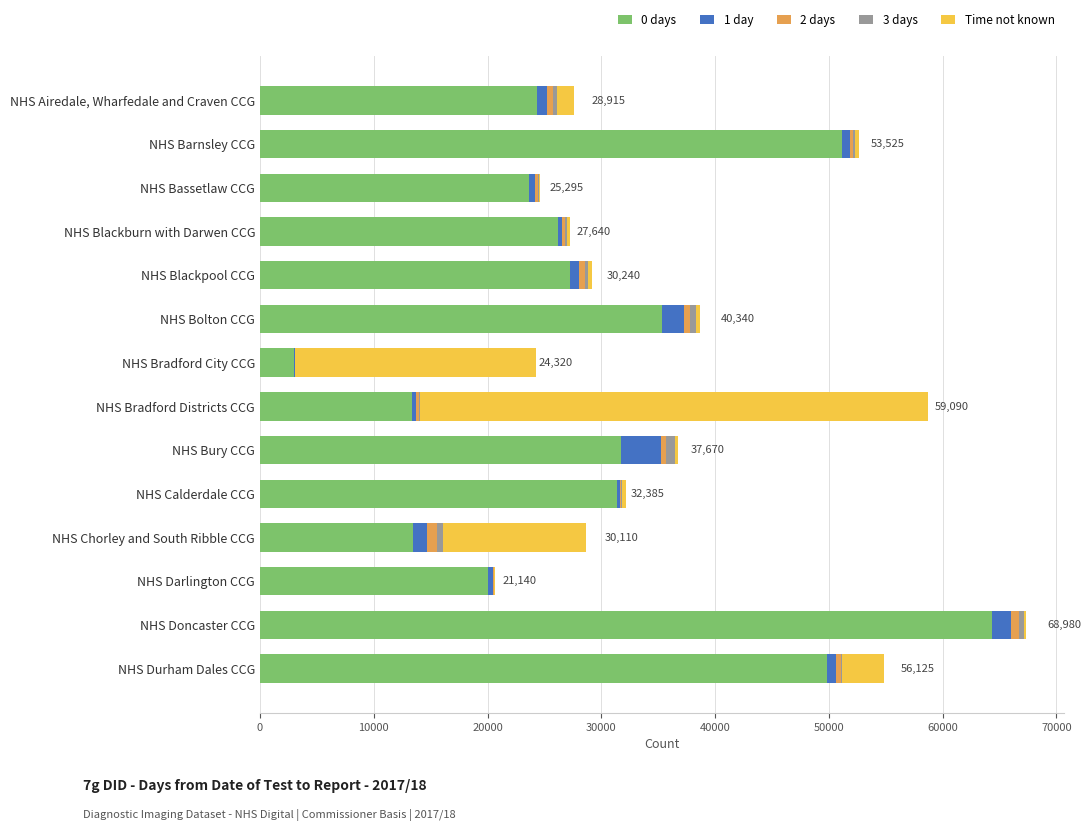

Is it true that 0 days equals 38503 at NHS Blackburn with Darwen CCG?

False